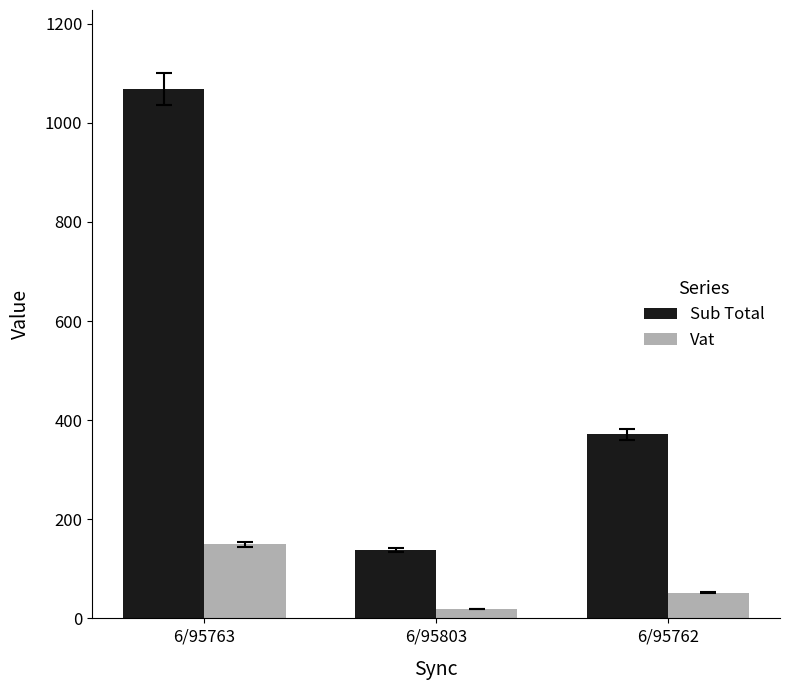

List the series in order of their peak value, lowest first.

Vat, Sub Total